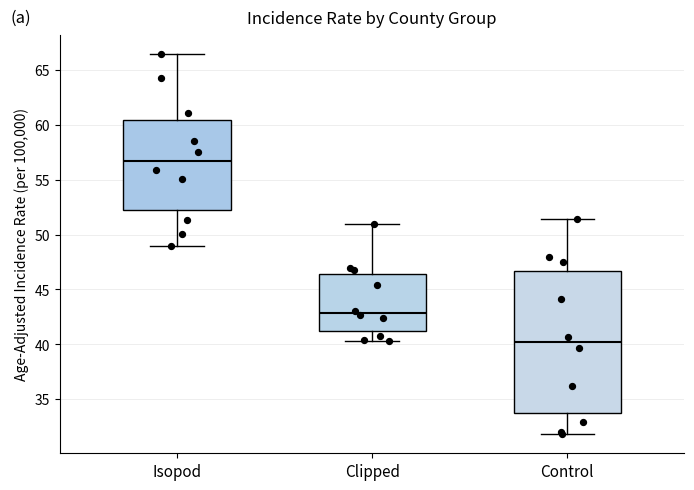

Reading left to right, read every box against the y-axis: the position of its median line, the range the box covers, and the ends of its whiskers. The values are not printed on the chart, so give them approximately, as read against the axis.

Isopod: median 56.5, box 52.5 to 60.5, whiskers 49.0 to 66.5
Clipped: median 43.0, box 41.0 to 46.5, whiskers 40.5 to 51.0
Control: median 40.0, box 33.5 to 46.5, whiskers 32.0 to 51.5